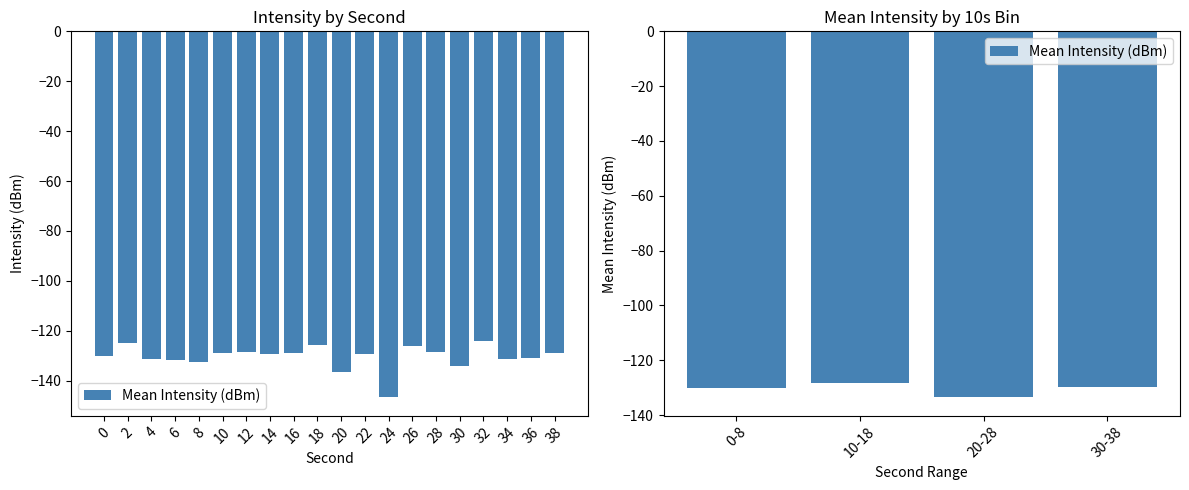

Reading left to right, extract all data points from this chart.

-130.1	-128.4	-133.5	-129.9